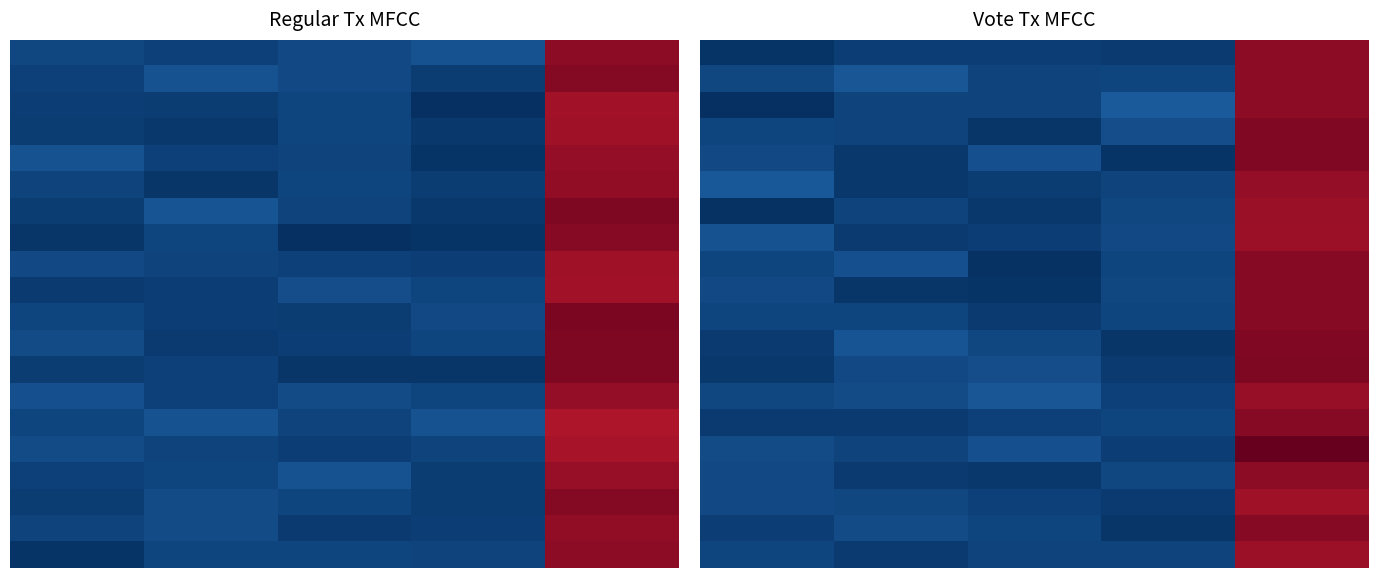

The value of 0715c5e06ea14202689d42b6243544546bb11d5 at value is 45.1. True or false?

False